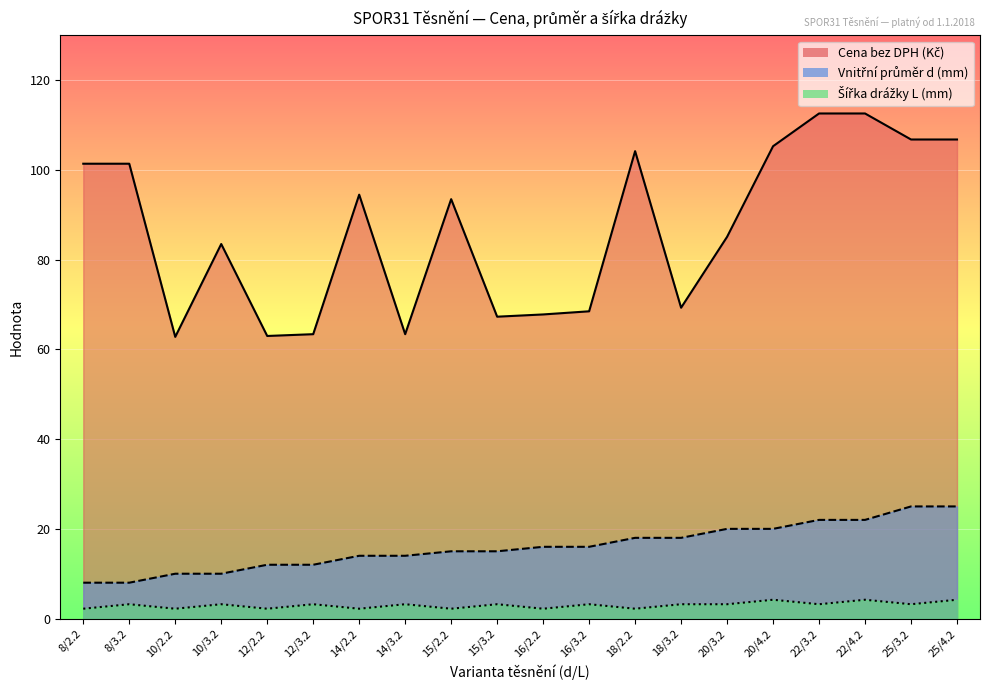

Reading right to left, what are all the values shown in this chart?

Cena bez DPH (Kč): 106.8	106.8	112.6	112.6	105.3	85.1	69.3	104.2	68.5	67.8	67.3	93.5	63.4	94.5	63.4	63.0	83.5	62.8	101.4	101.4
Vnitřní průměr d (mm): 25.0	25.0	22.0	22.0	20.0	20.0	18.0	18.0	16.0	16.0	15.0	15.0	14.0	14.0	12.0	12.0	10.0	10.0	8.0	8.0
Šířka drážky L (mm): 4.2	3.2	4.2	3.2	4.2	3.2	3.2	2.2	3.2	2.2	3.2	2.2	3.2	2.2	3.2	2.2	3.2	2.2	3.2	2.2